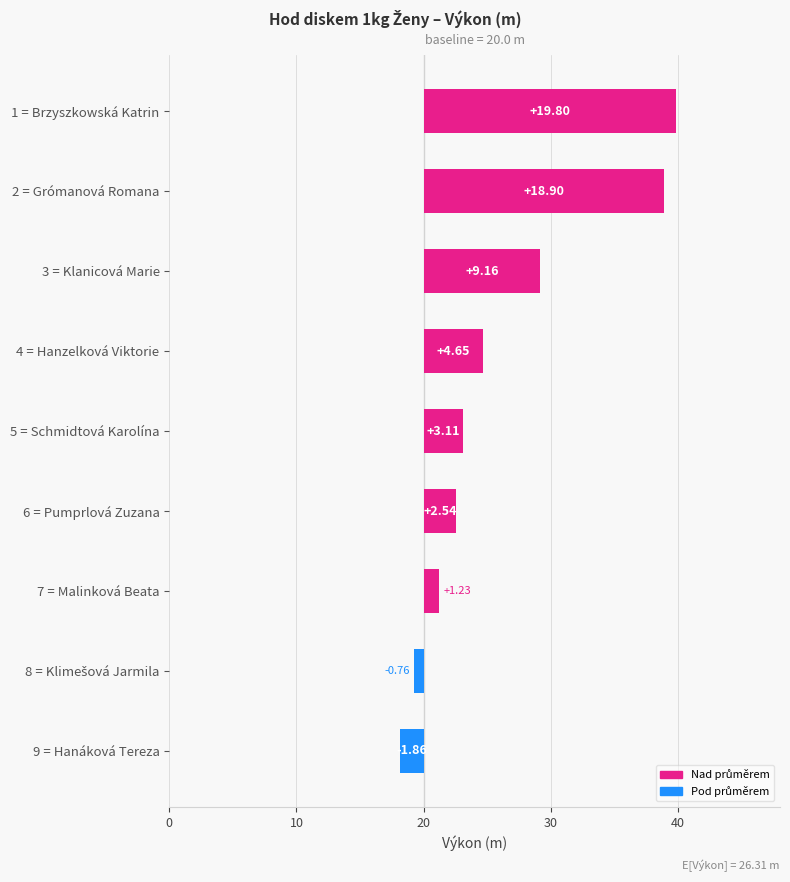

How many bars are there in total?

9